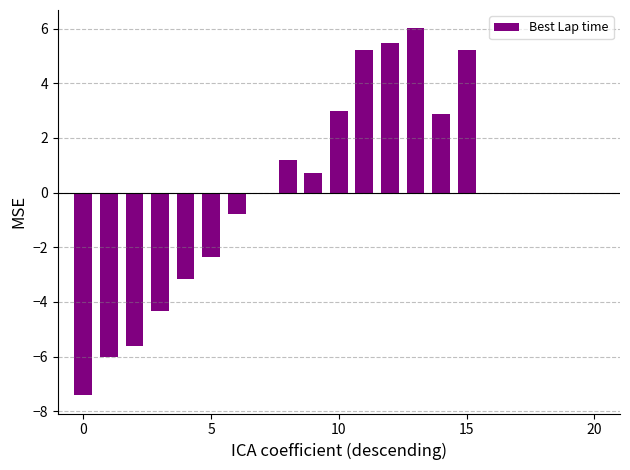

What is the greatest value displayed?

6.0